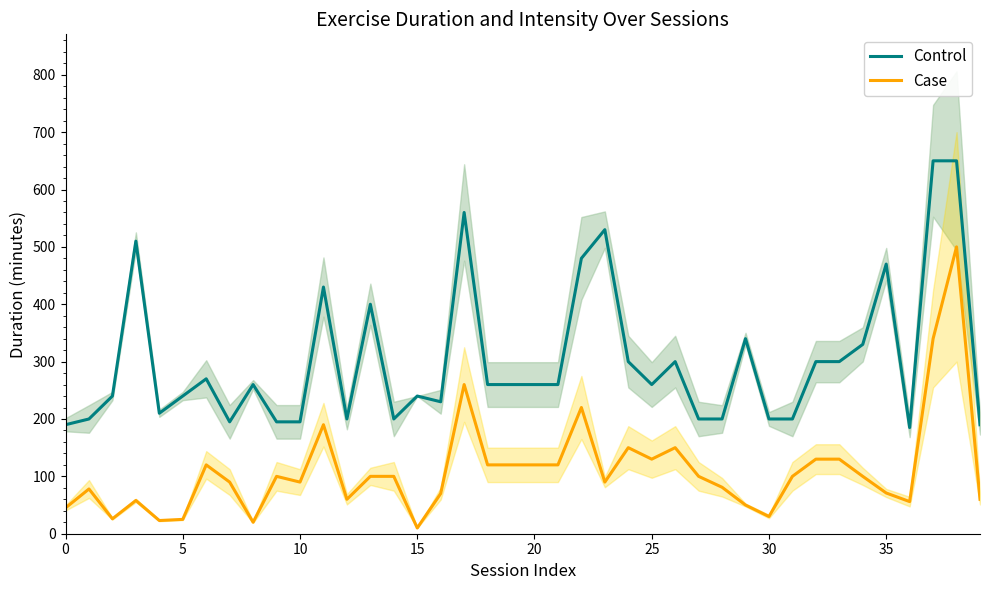

What is the highest value of the Case series?

500